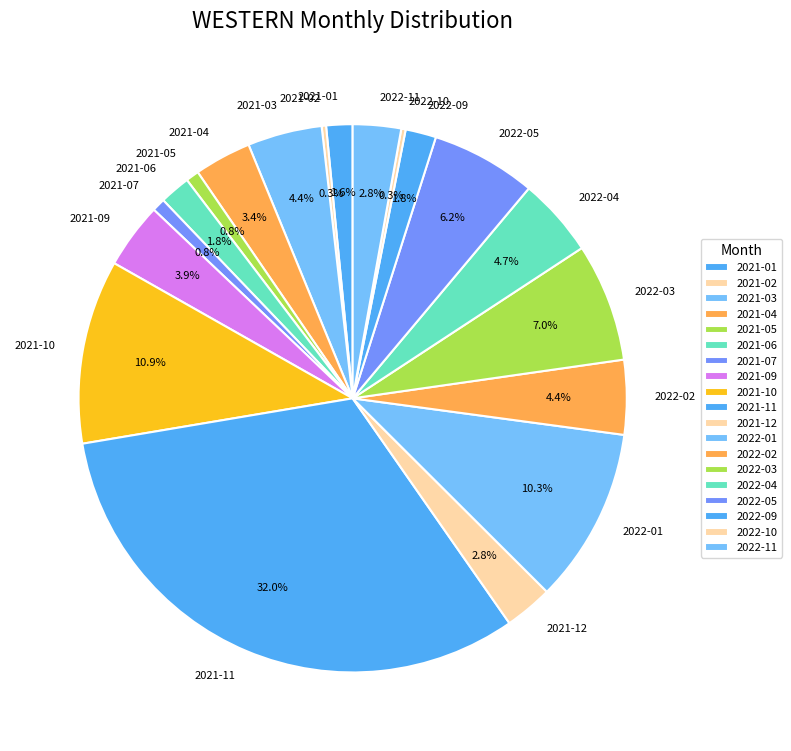

True or false: 2022-03 accounts for 1% of the total.

False